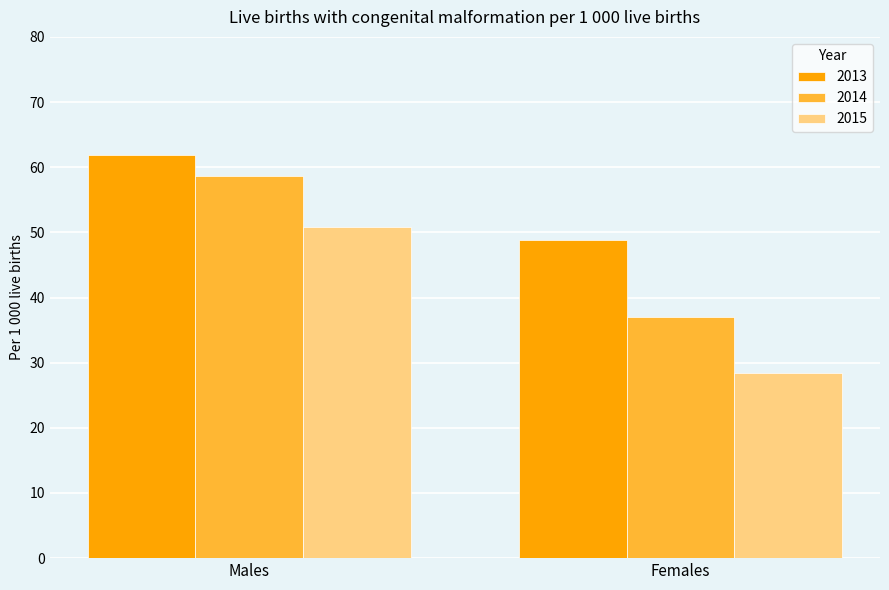

What is the difference between the 2015 values at Females and Males?

22.4